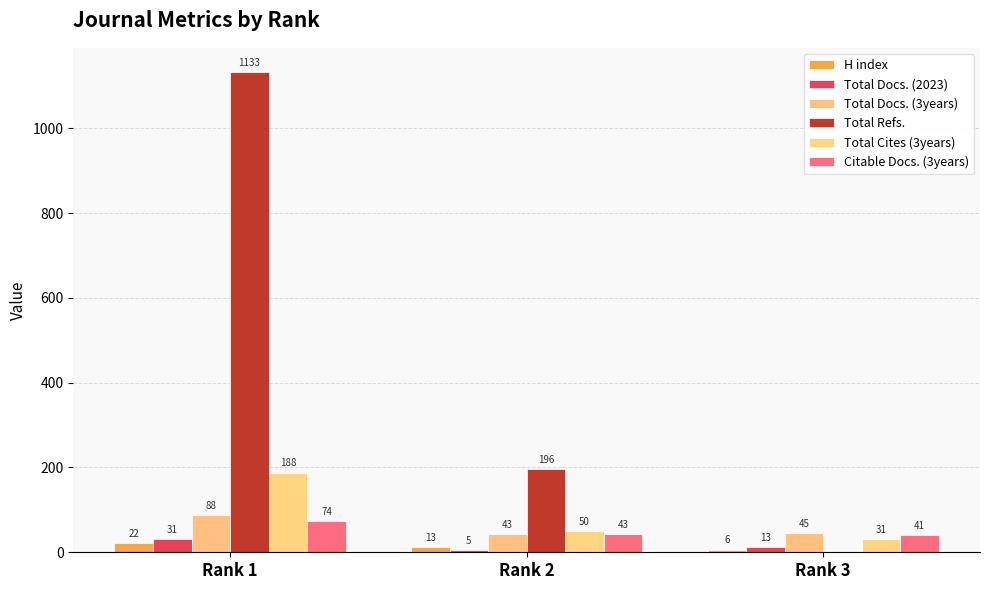

Reading left to right, transcribe all the data shown in this chart.

H index: Rank 1=22	Rank 2=13	Rank 3=6
Total Docs. (2023): Rank 1=31	Rank 2=5	Rank 3=13
Total Docs. (3years): Rank 1=88	Rank 2=43	Rank 3=45
Total Refs.: Rank 1=1133	Rank 2=196	Rank 3=0
Total Cites (3years): Rank 1=188	Rank 2=50	Rank 3=31
Citable Docs. (3years): Rank 1=74	Rank 2=43	Rank 3=41